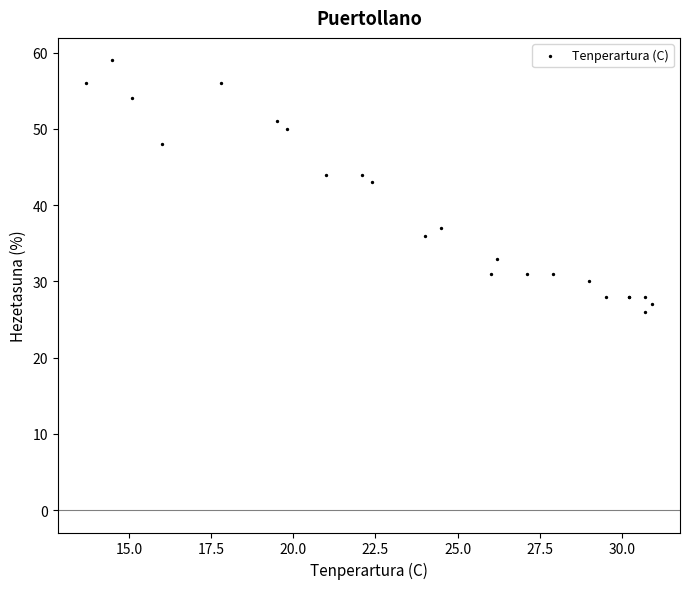

What Y value in the scatter plot is closest to 42?

43